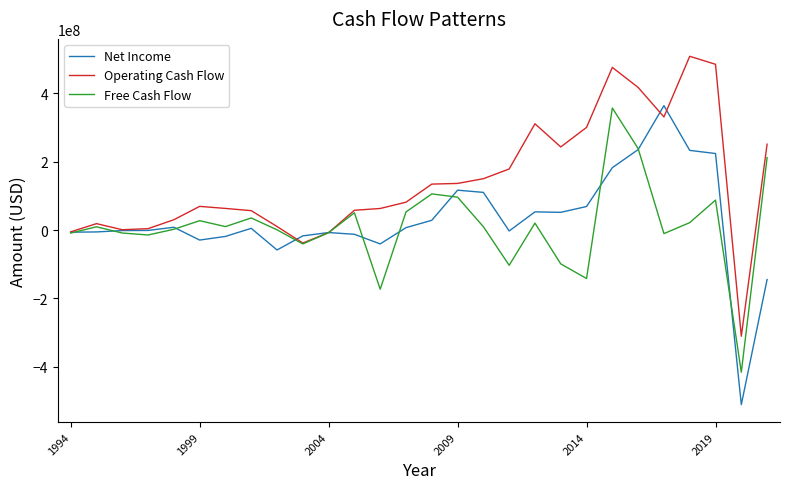

Which series has the largest range (max minus min)?

Net Income